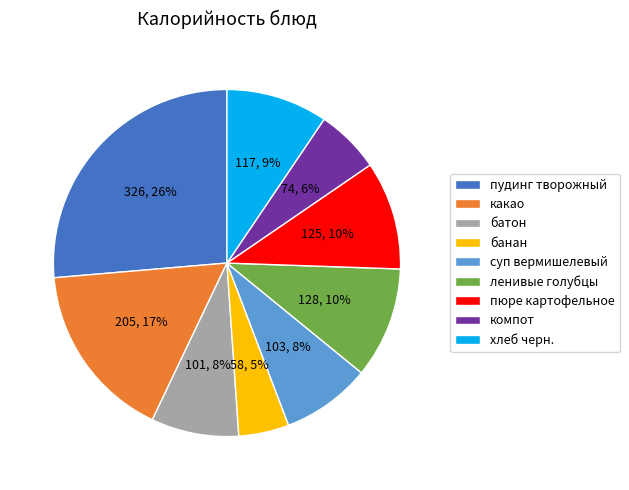

Is there a majority slice in this chart?

No